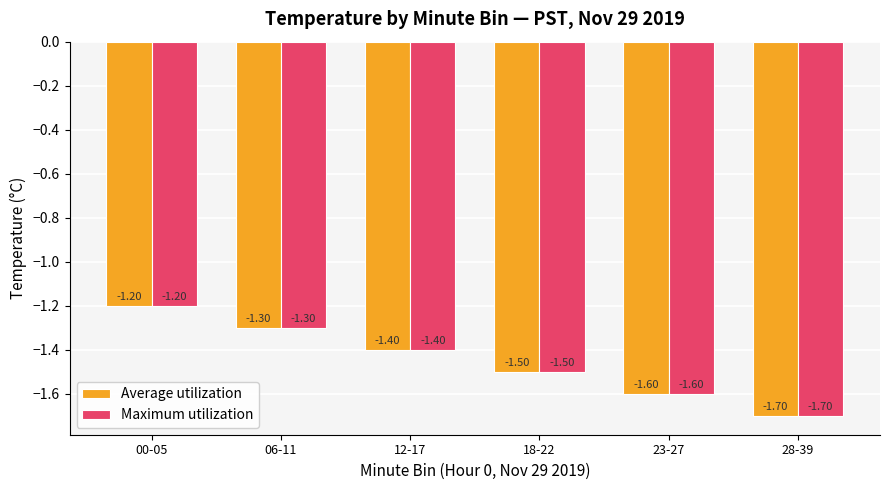

What is the total value across all series at 28-39?

-3.4